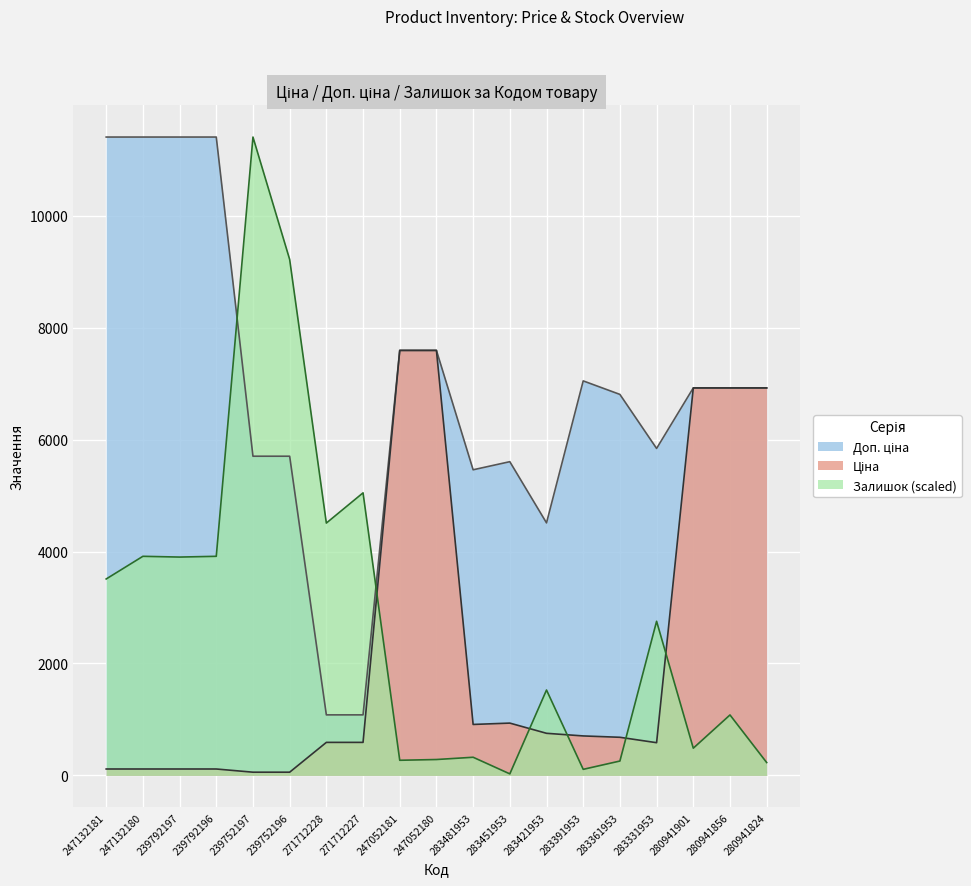

Is the value of Ціна at 247132181 greater than the value of Доп. ціна at 239792197?

No